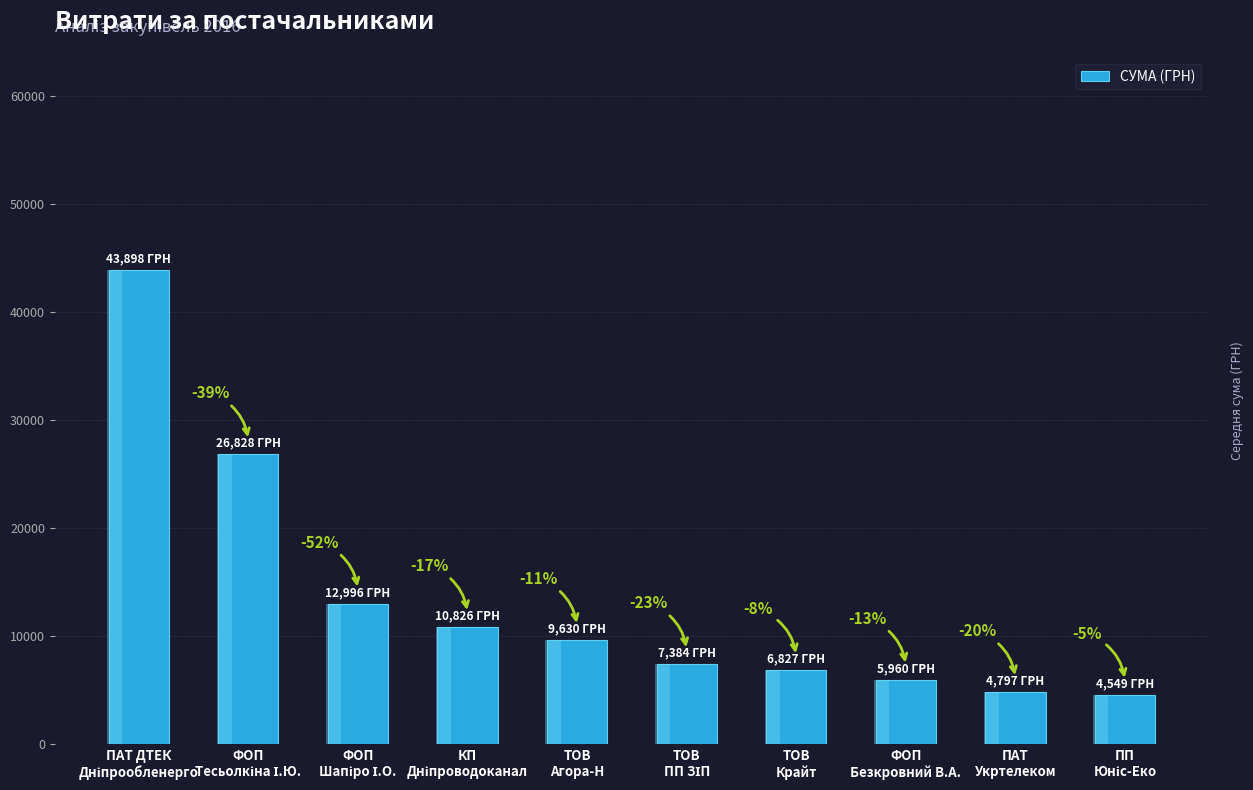

Is it true that the value at КП
Дніпроводоканал is 5119.1?

False